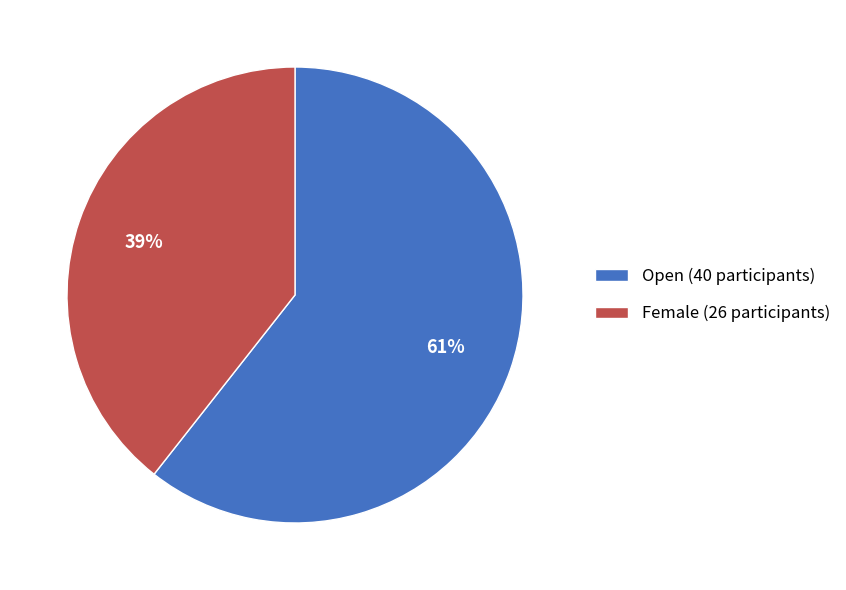

Count the number of slices in the pie.

2